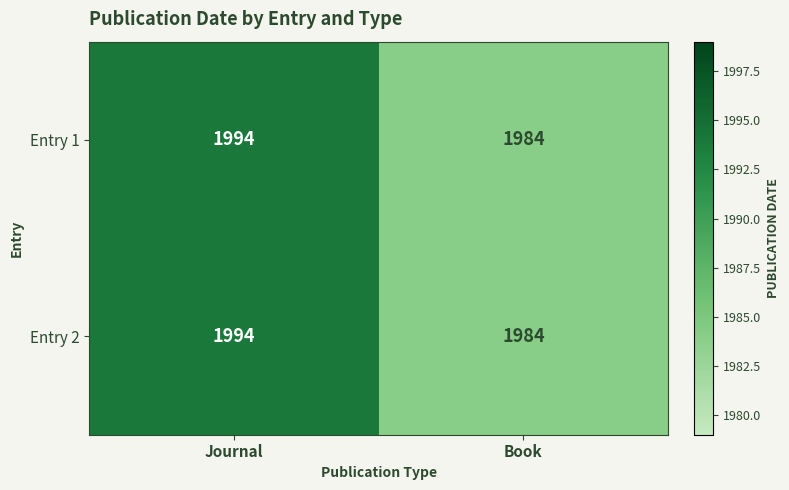

What is the total value across all series at Book?

3968